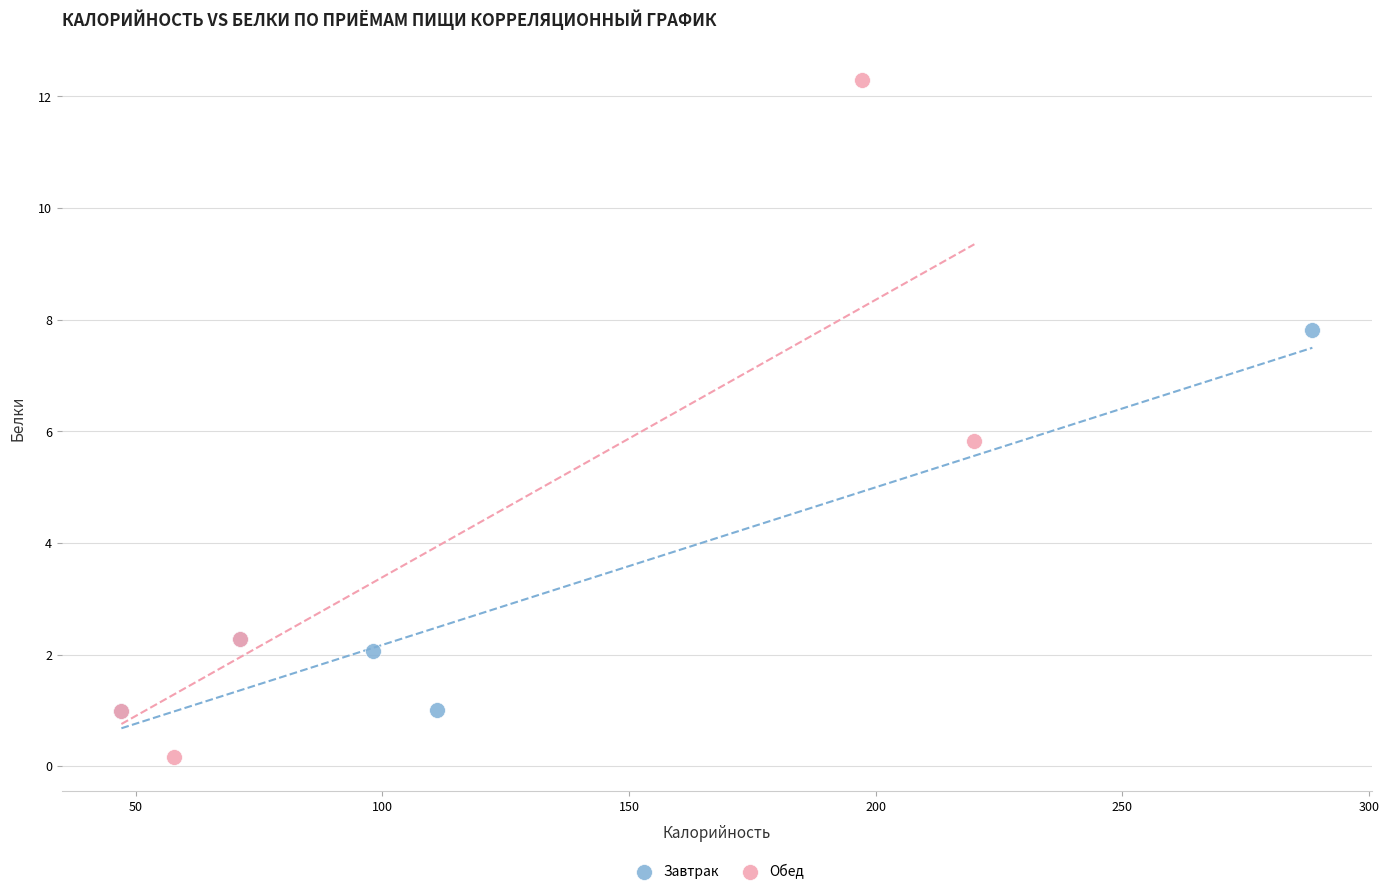

Which series has the largest Y range (max minus min)?

Обед